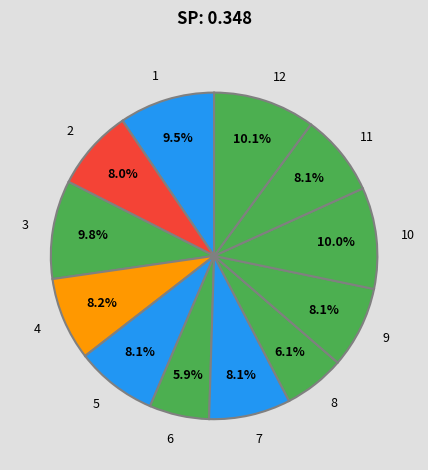

How many slices are in this pie chart?

12